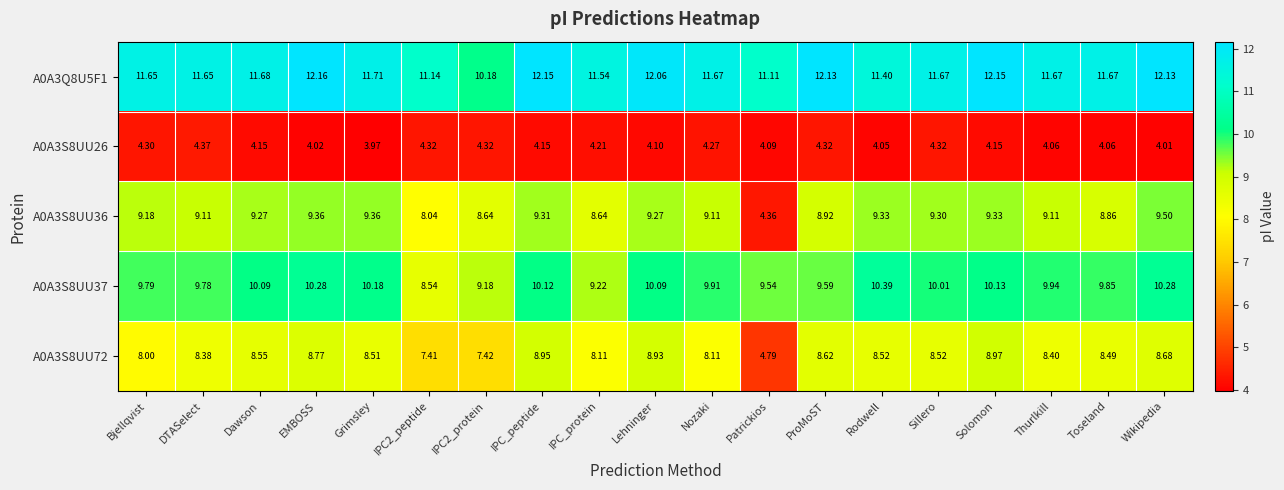

At how many categories does at least one series exceed 10?

19